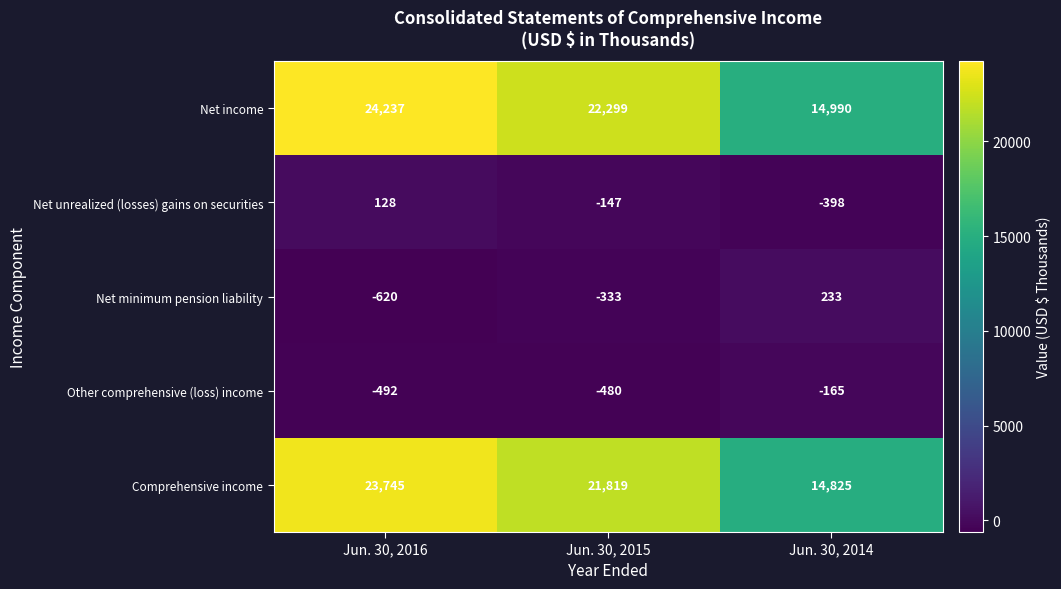

What is the total value across all series at Jun. 30, 2016?

46998